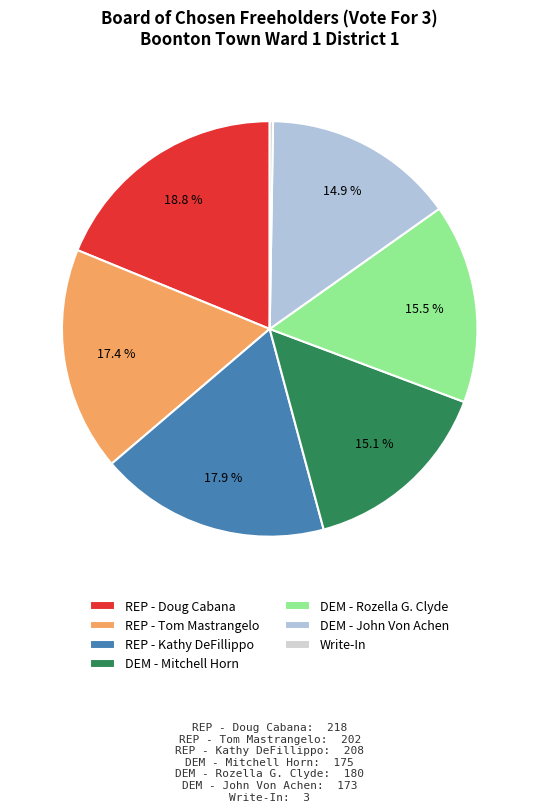

Which slice is the largest?

REP - Doug Cabana